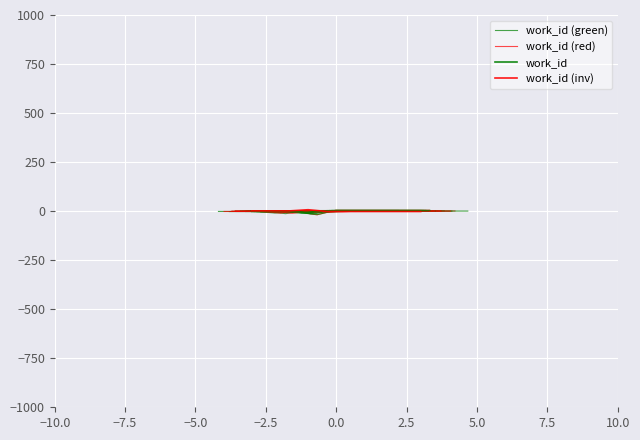

What is the maximum value for work_id?

1.8